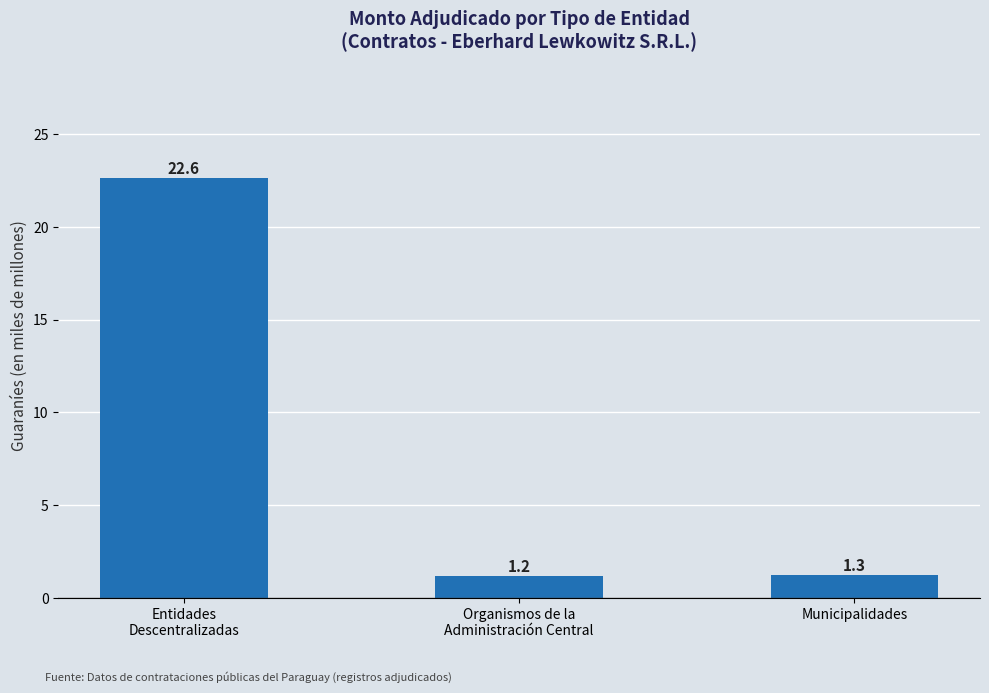

Read the value at Municipalidades.

1.3